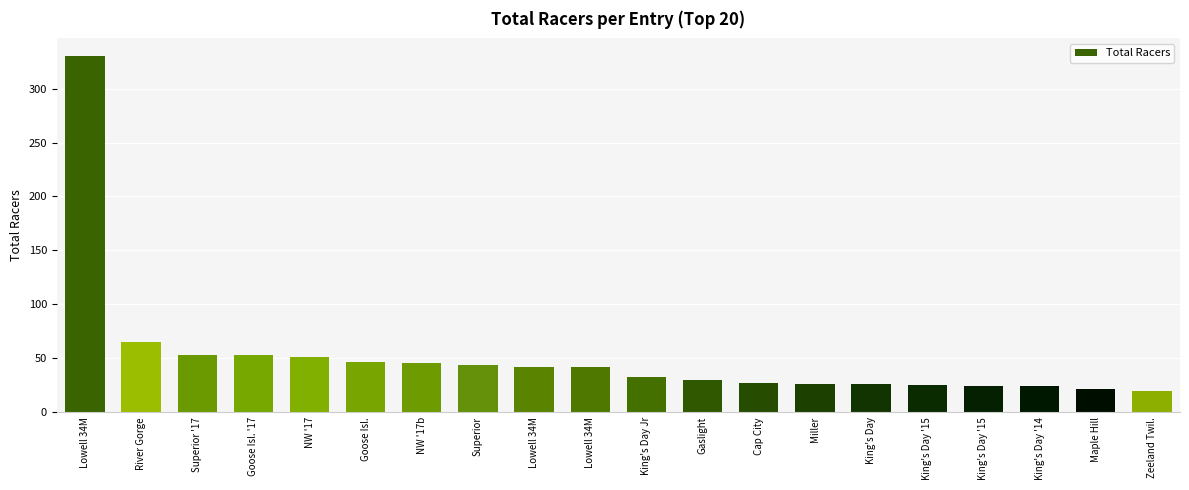

How many series are shown in this chart?

1